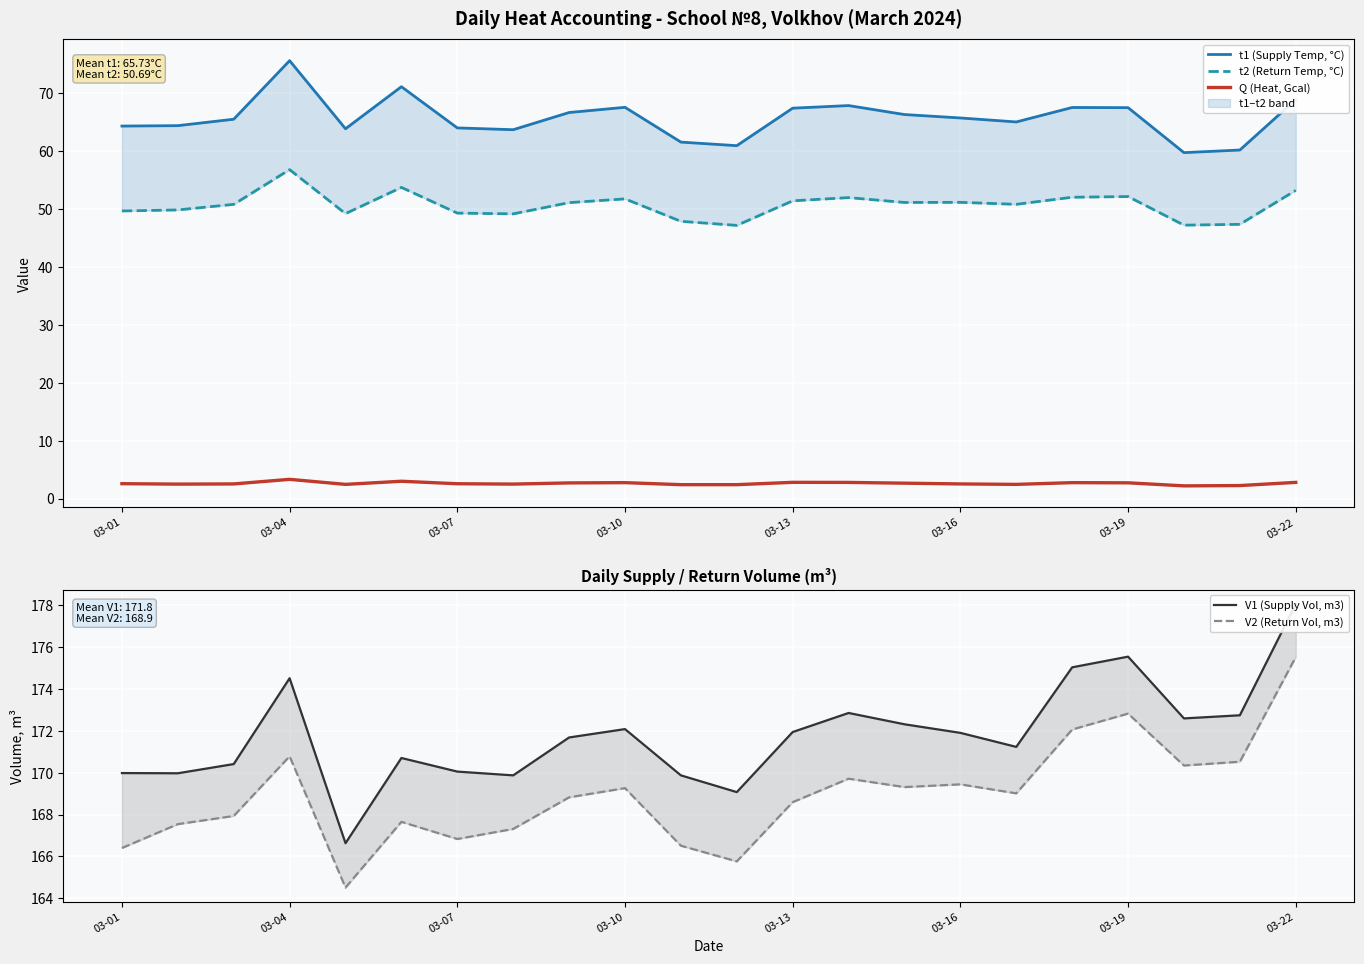

True or false: Q (Heat, Gcal) has a value of 2.7 at 03-10.

True